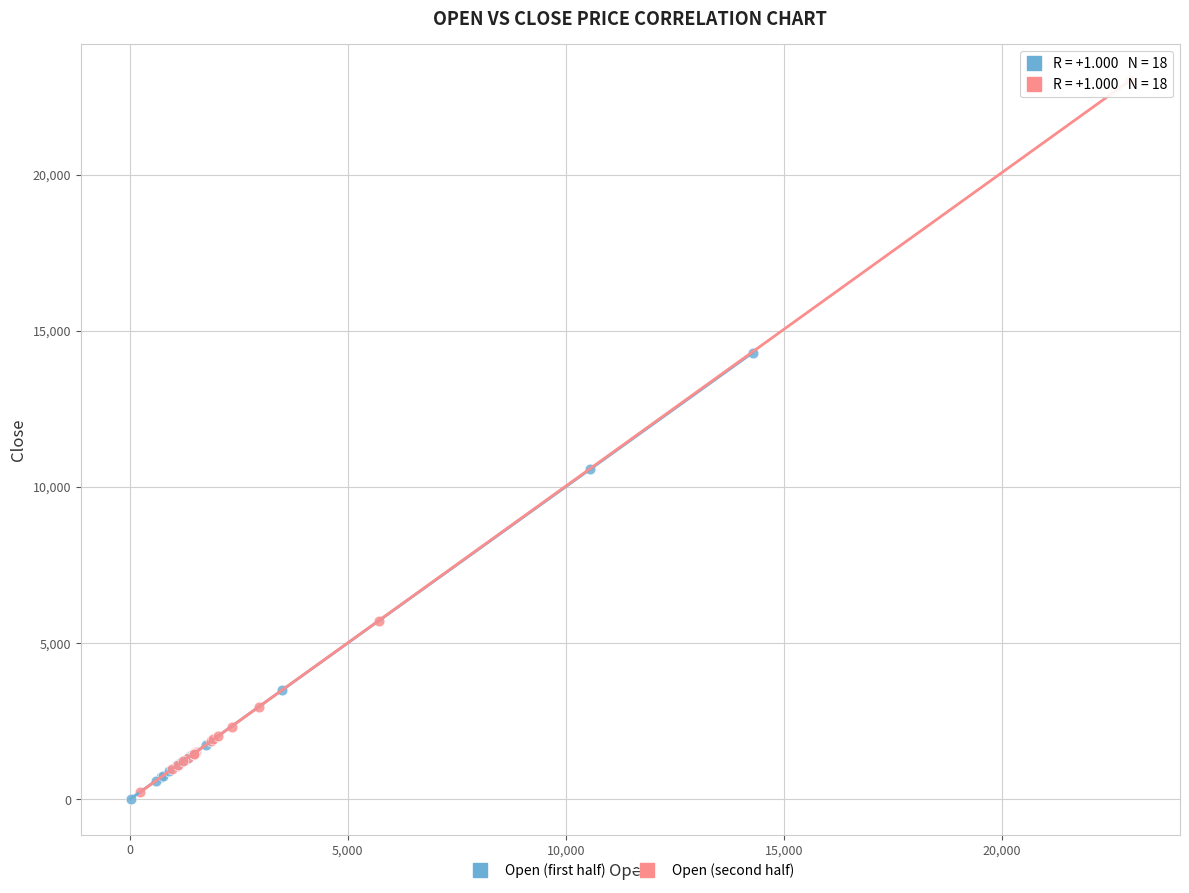

Which series has the largest Y range (max minus min)?

Open (second half)